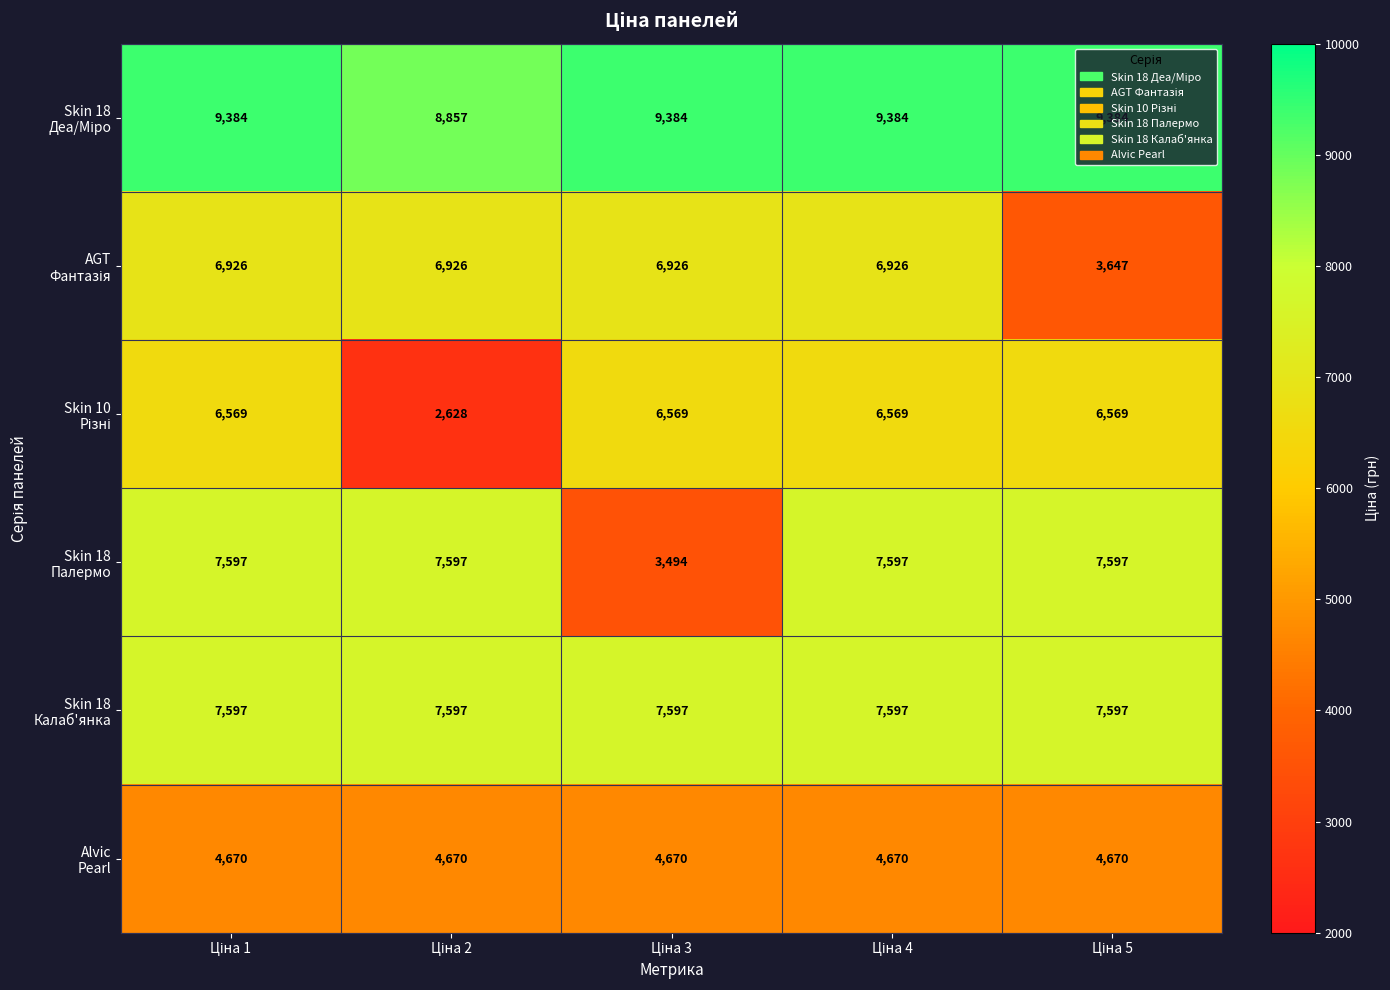

What is the smallest value displayed?

2628